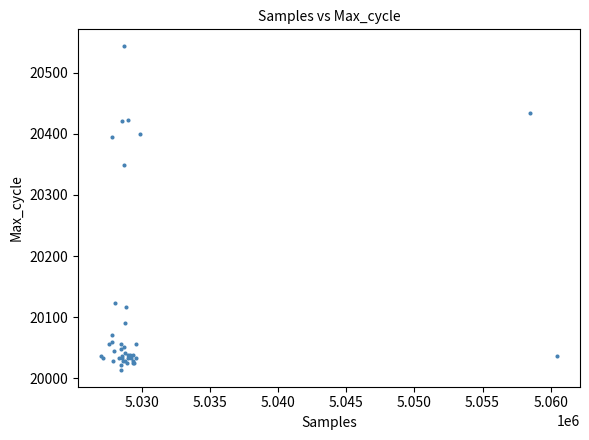

What Y value in the scatter plot is closest to 20278?

20349